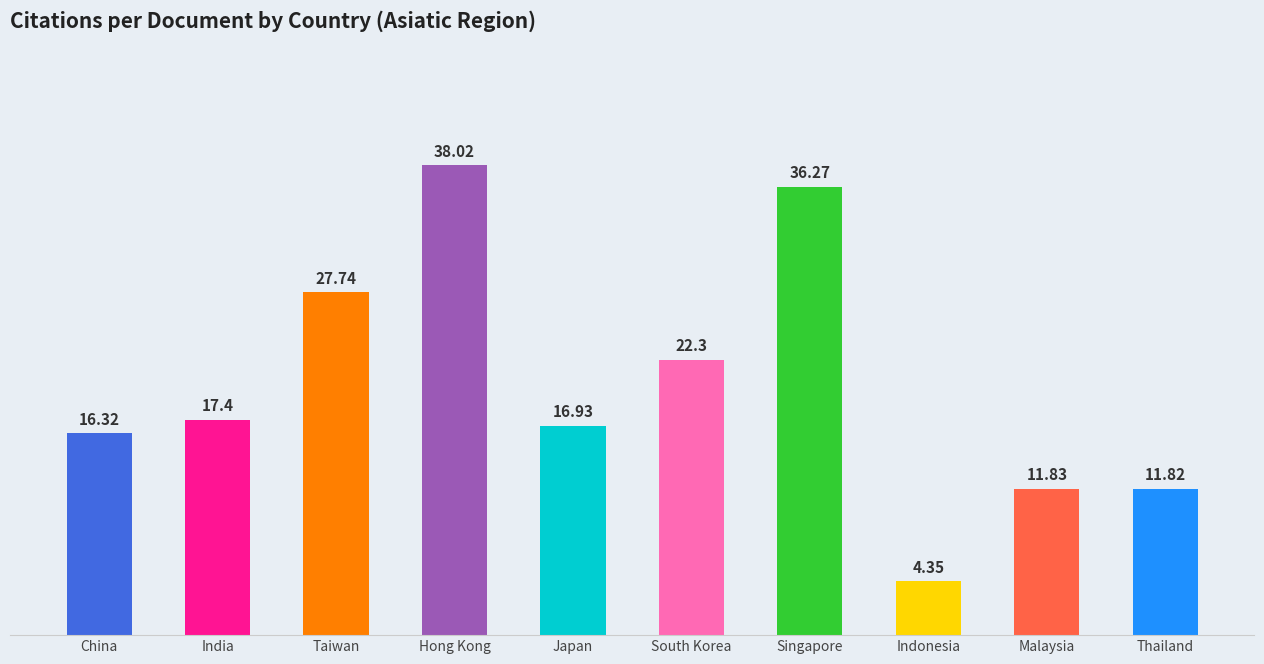

What position from the left is South Korea?

6